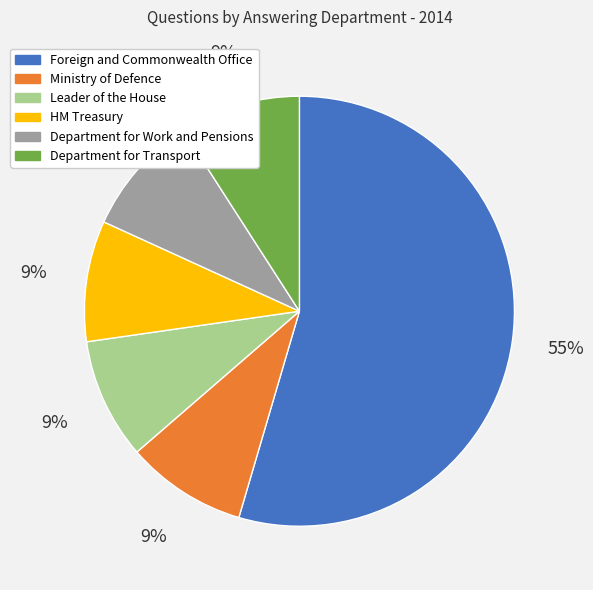

Which slice is the largest?

Foreign and Commonwealth Office